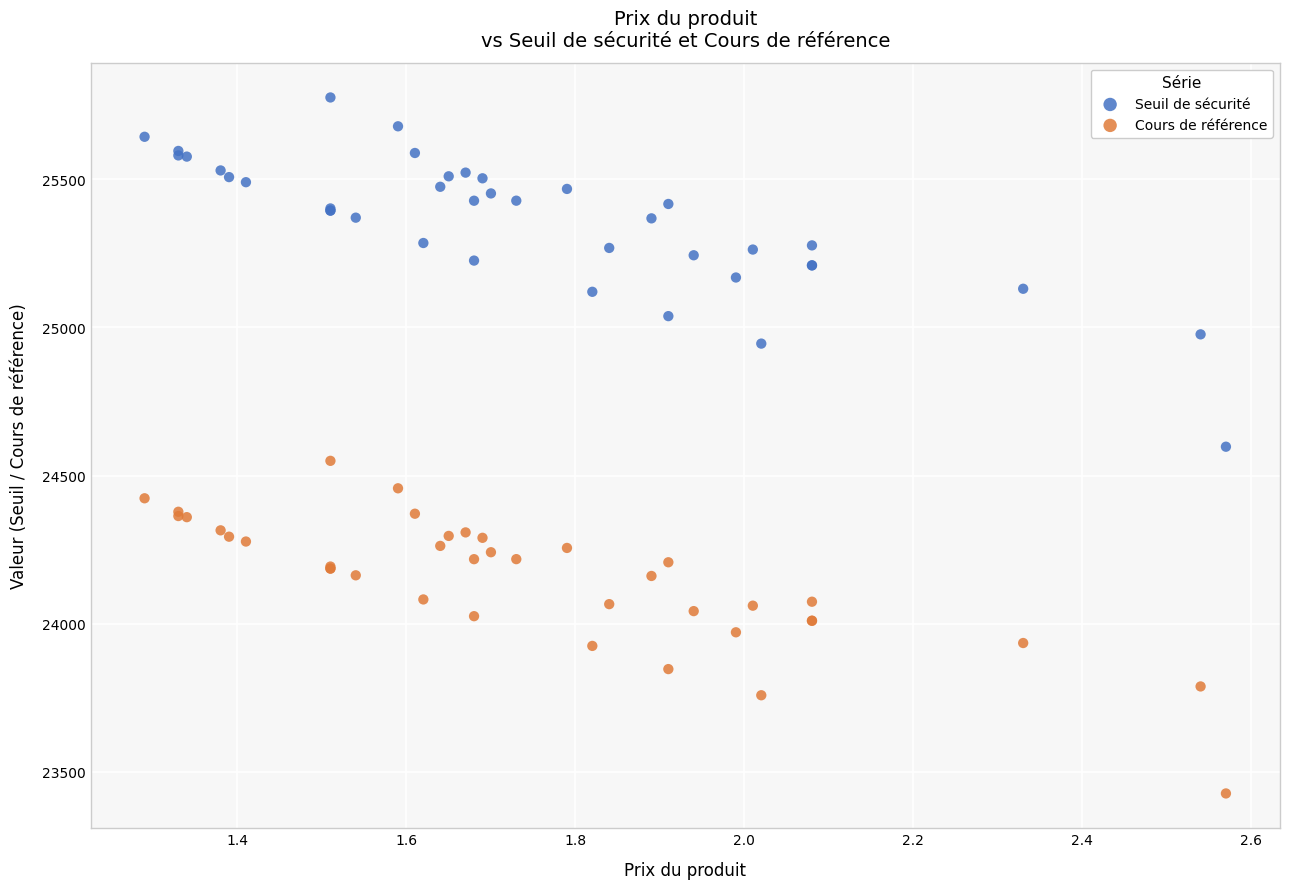

Which series contains the lowest Y value?

Cours de référence